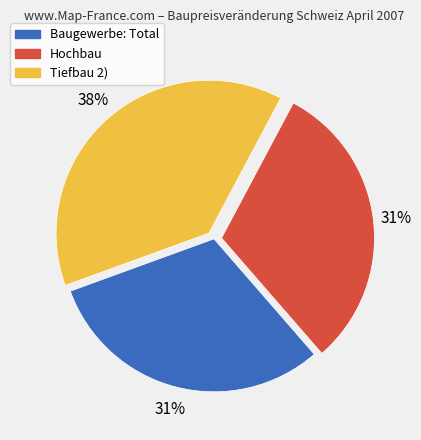

To the nearest percent, what is the combined percentage of Hochbau and Tiefbau 2)?

69%